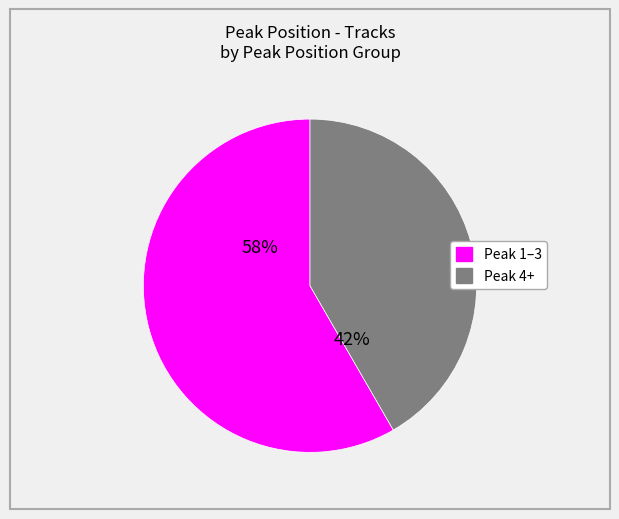

Is there a majority slice in this chart?

Yes